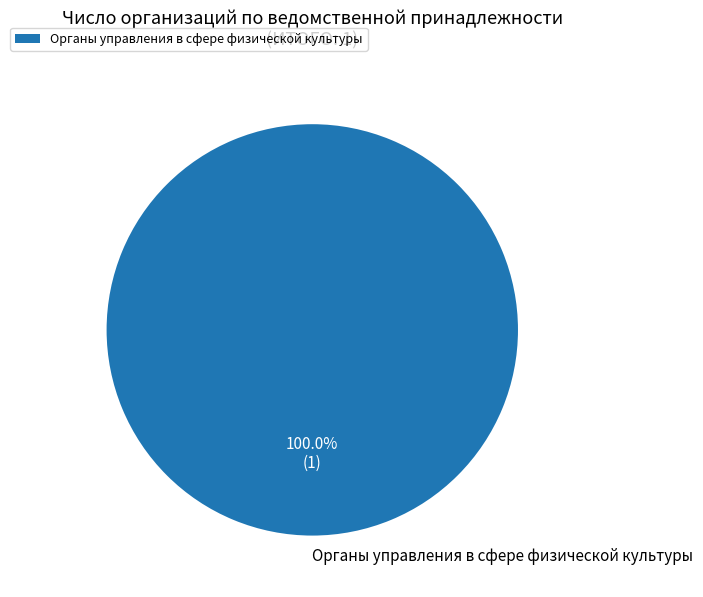

Is there any slice that represents more than half of the pie?

Yes